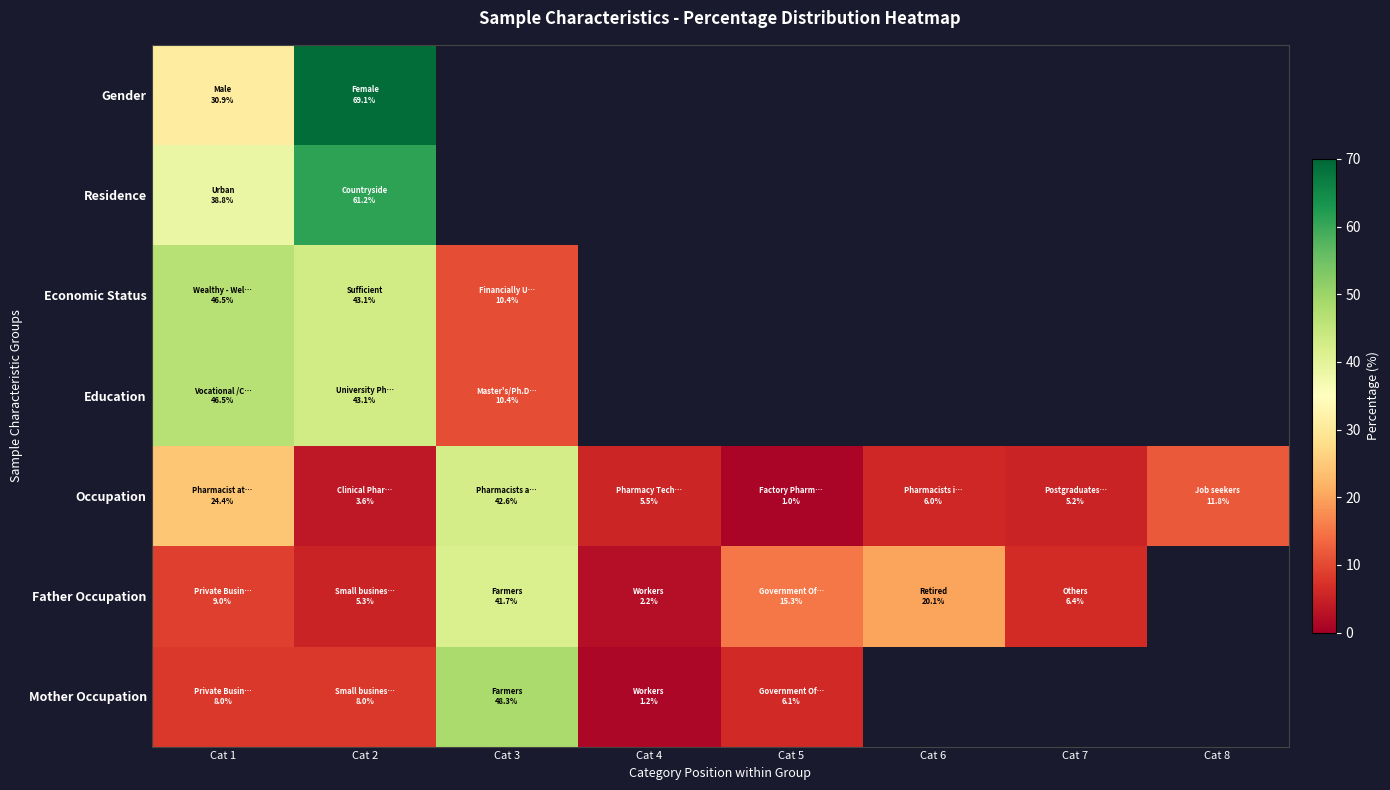

List the series in order of their peak value, highest first.

Gender, Residence, Mother Occupation, Economic Status, Education, Occupation, Father Occupation